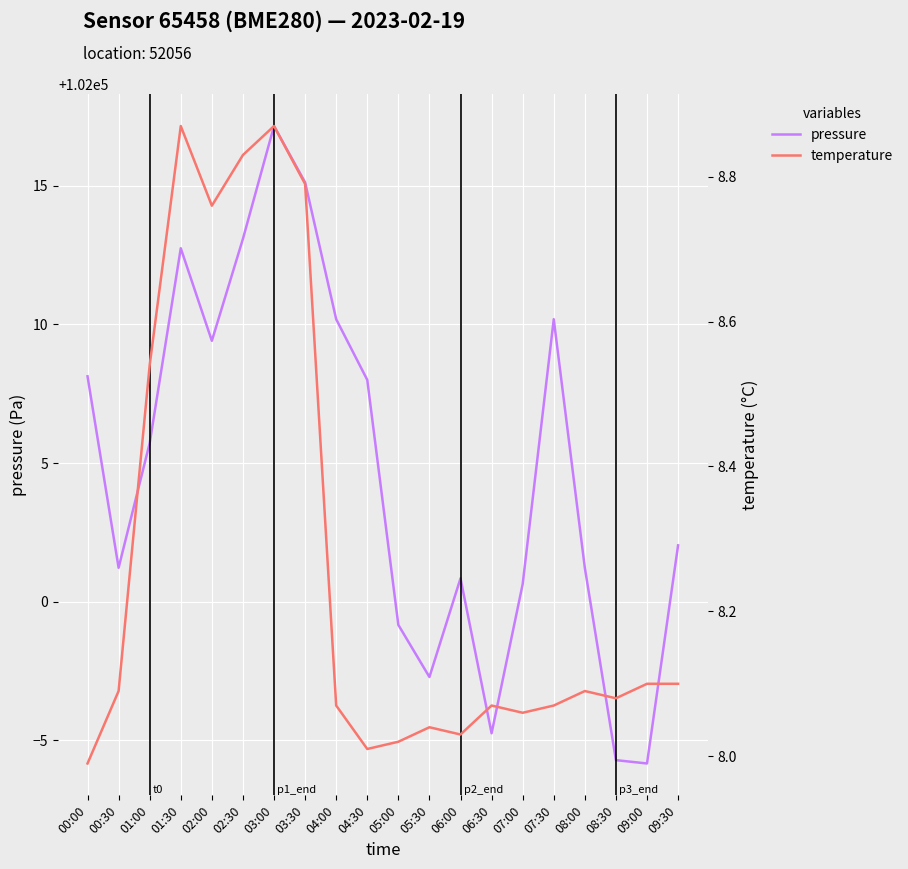

What is the difference between the highest and lowest values at 05:30?

101989.2